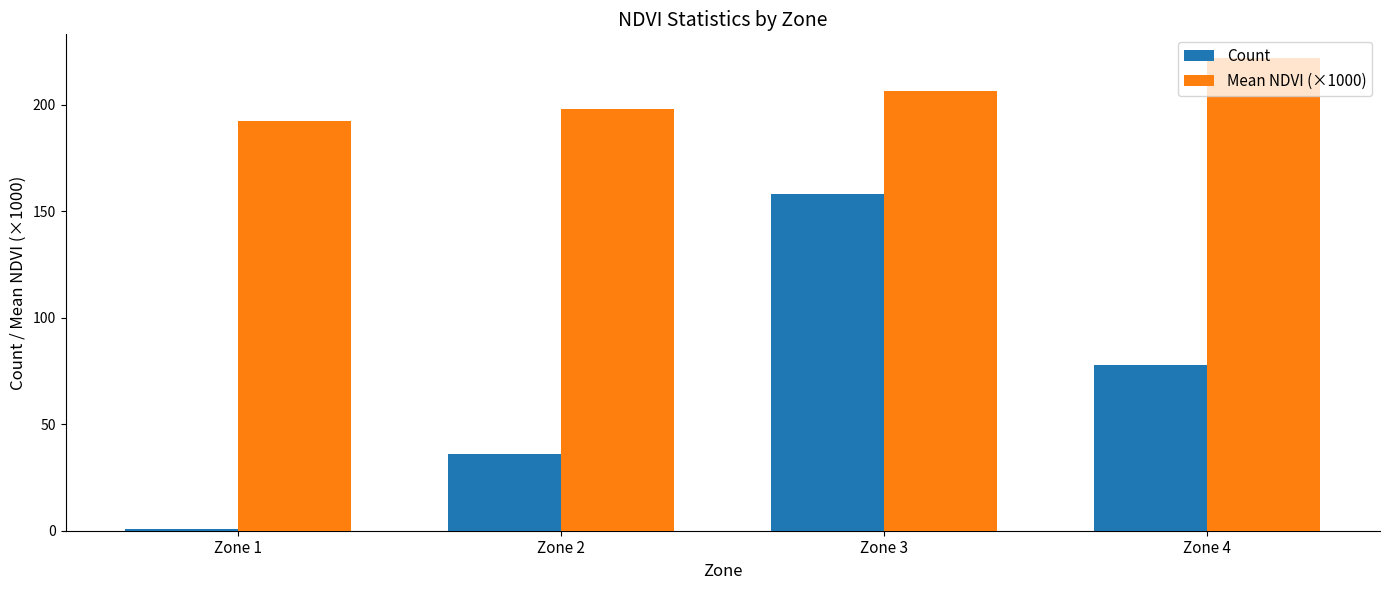

What is the smallest value displayed?

1.0